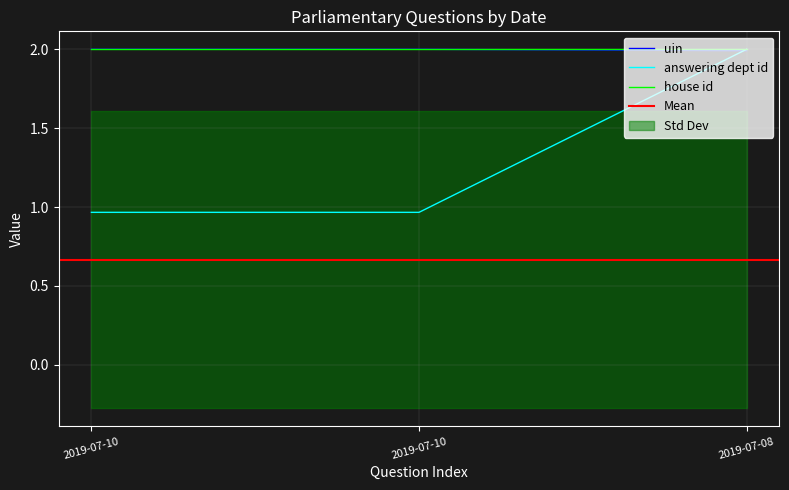

Rank the series at 2019-07-10 from lowest to highest value.

answering dept id, uin